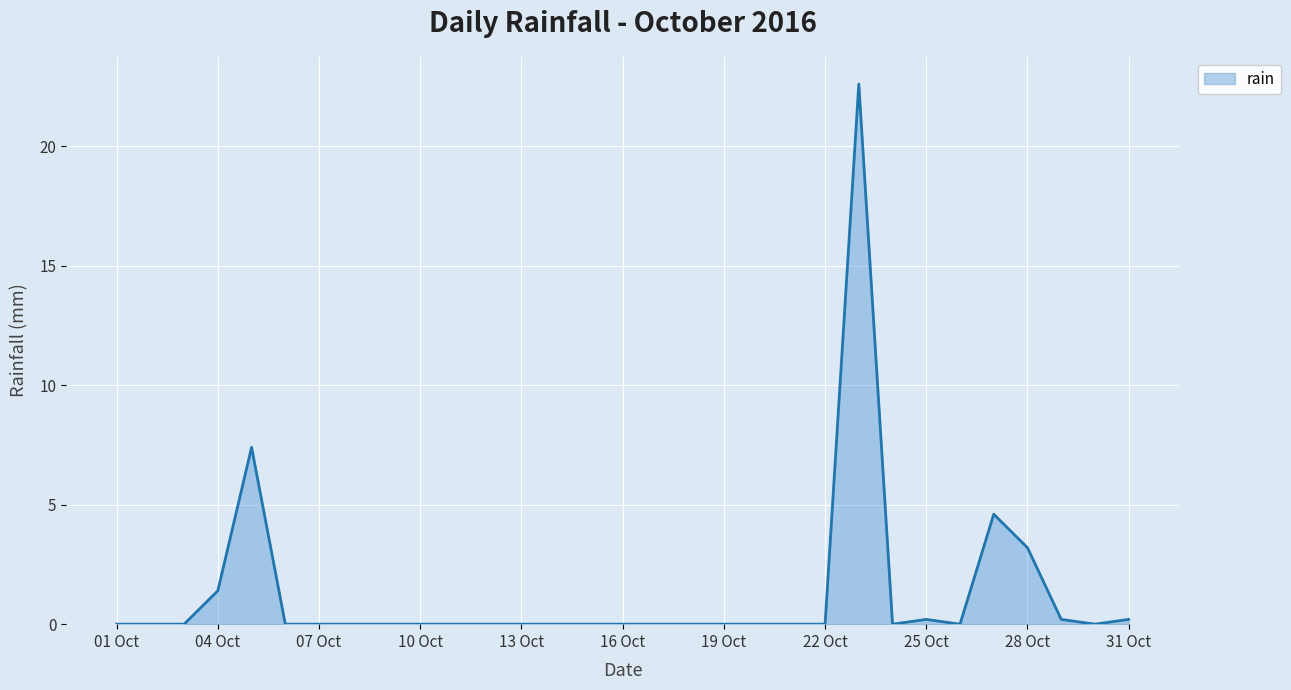

What is the maximum value shown in the chart?

22.6